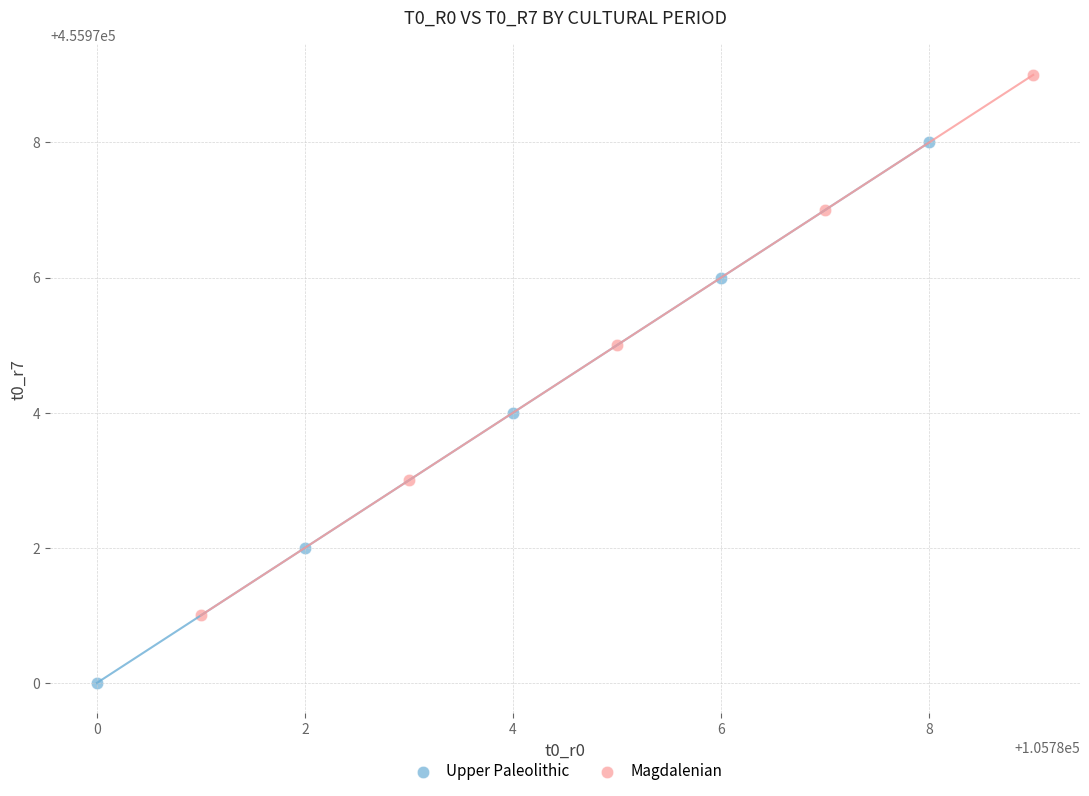

What are all the series names shown in the legend?

Upper Paleolithic, Magdalenian